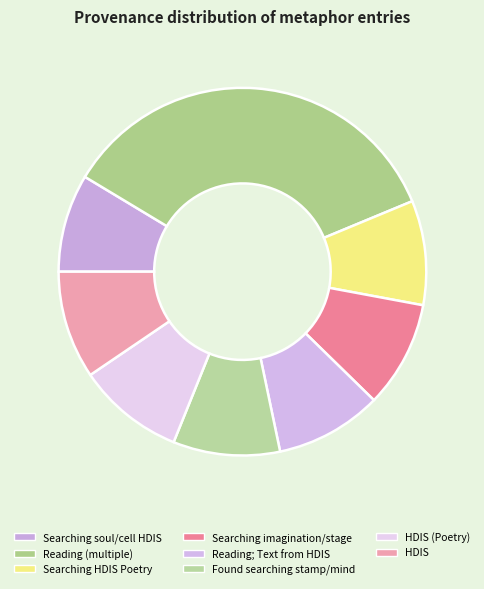

How many slices are in this pie chart?

8